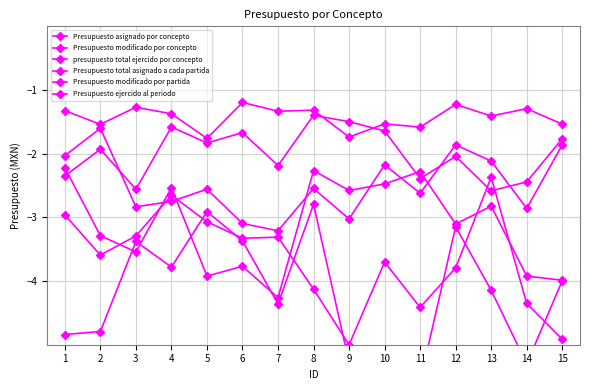

What is the value of the presupuesto total ejercido por concepto point at the 3rd from the left?

-2.8